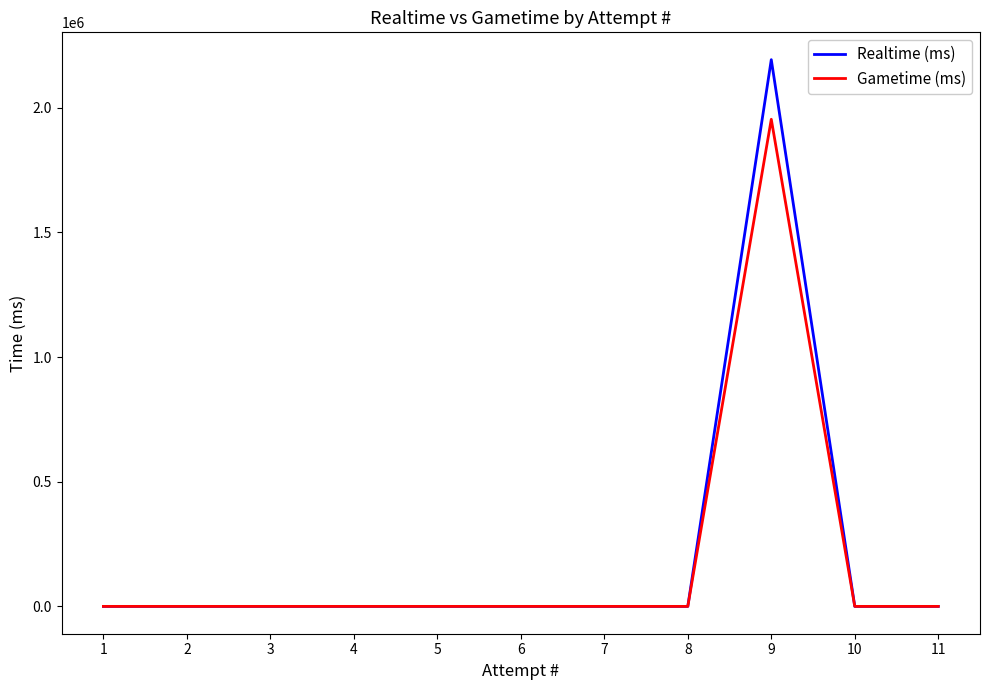

What are all the series names shown in the legend?

Realtime (ms), Gametime (ms)